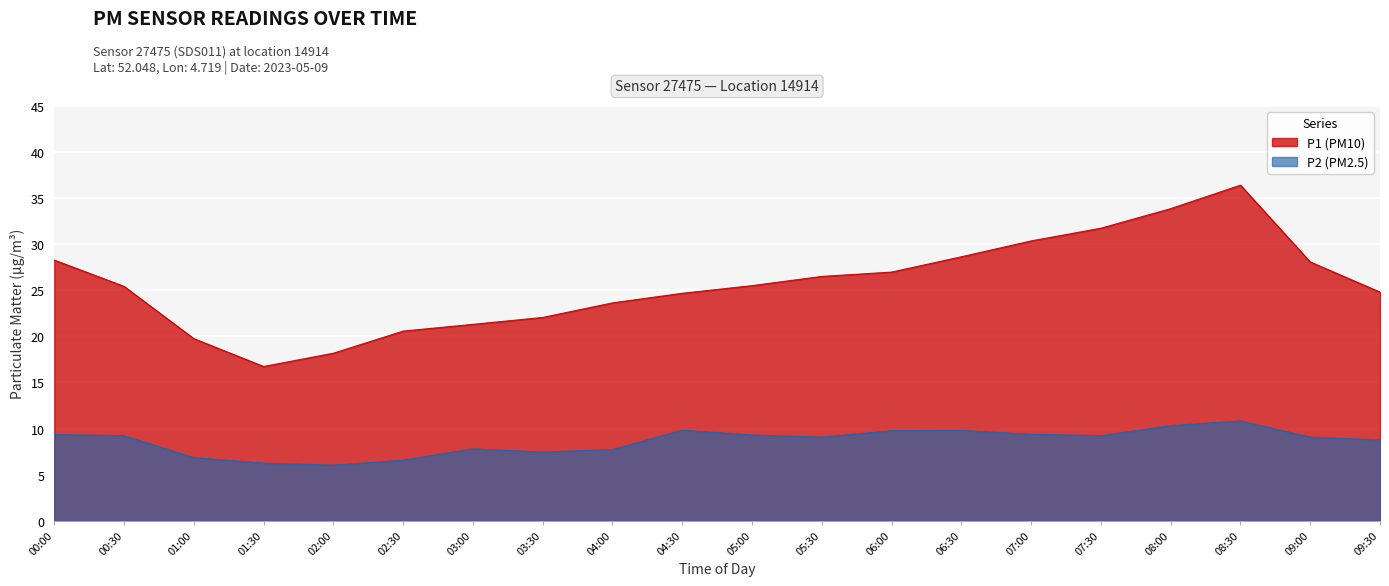

The P1 series shows 5.1 at 02:00. True or false?

False